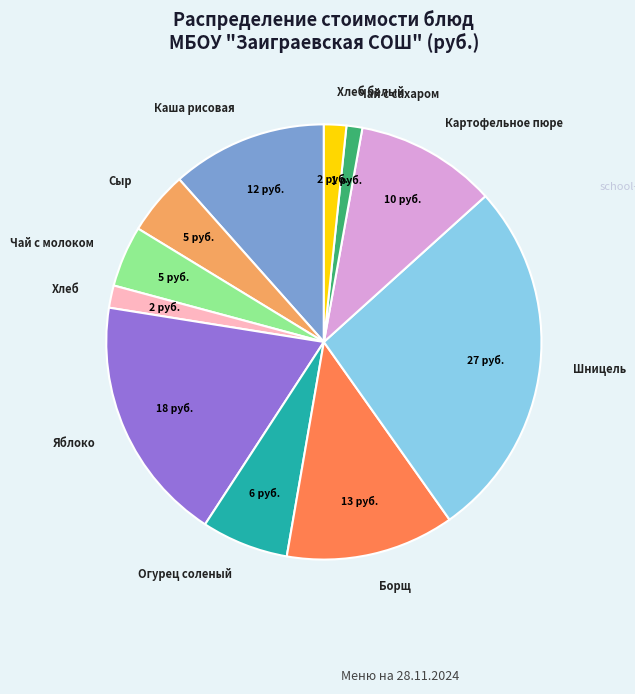

Does Борщ account for over 50% of the chart?

No